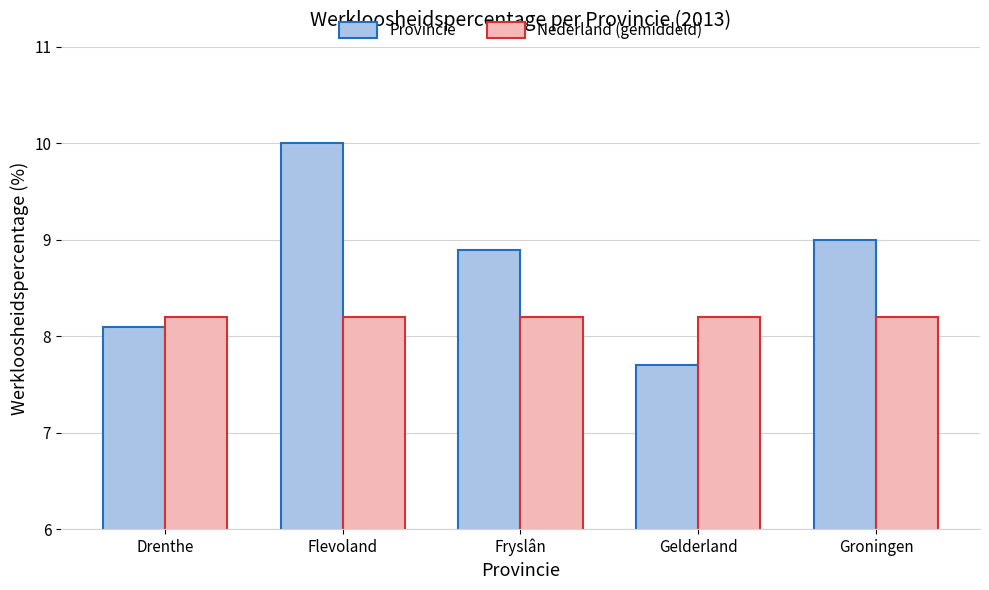

What is the difference between the highest and lowest values at Fryslân?

0.7